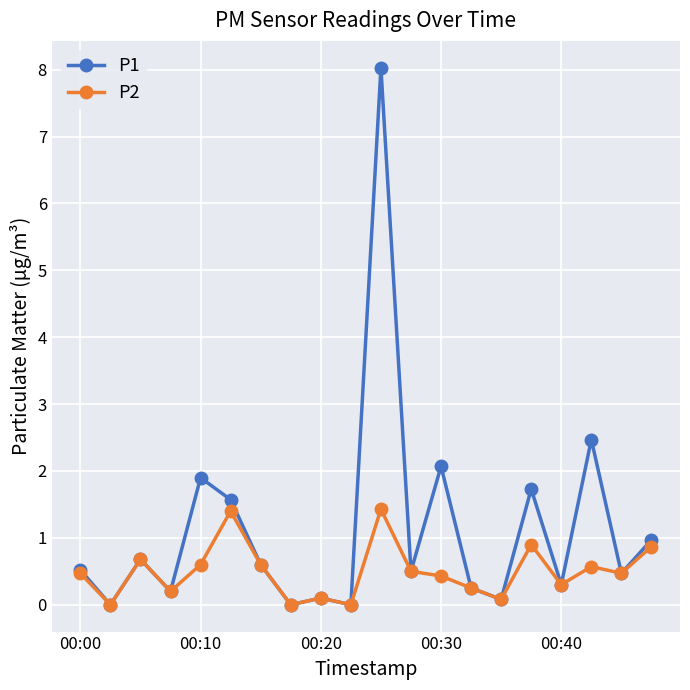

How many lines are shown in the chart?

2